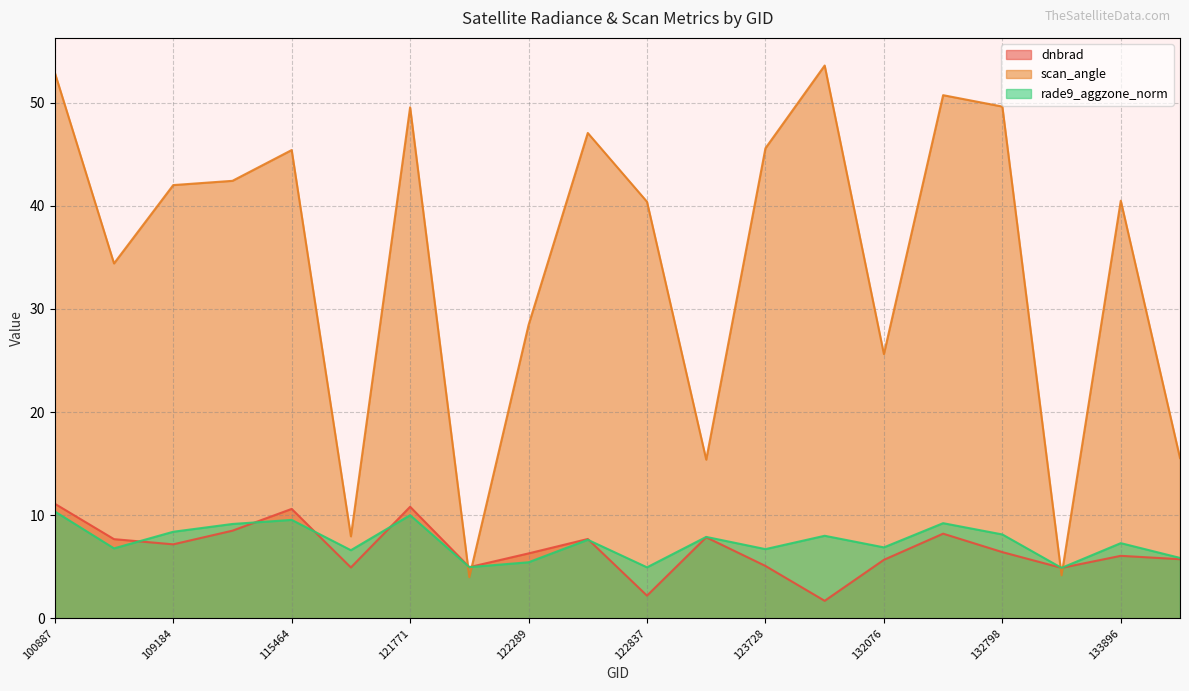

What are all the series names shown in the legend?

dnbrad, scan_angle, rade9_aggzone_norm